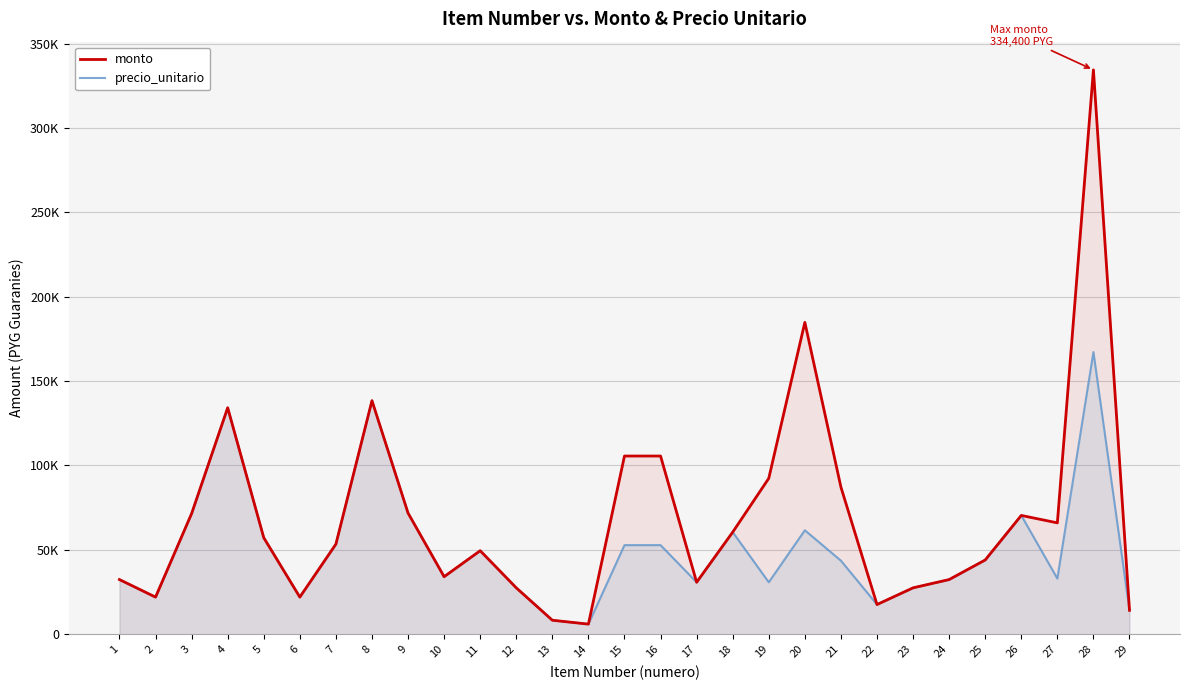

What is the average value of the monto series?

69024